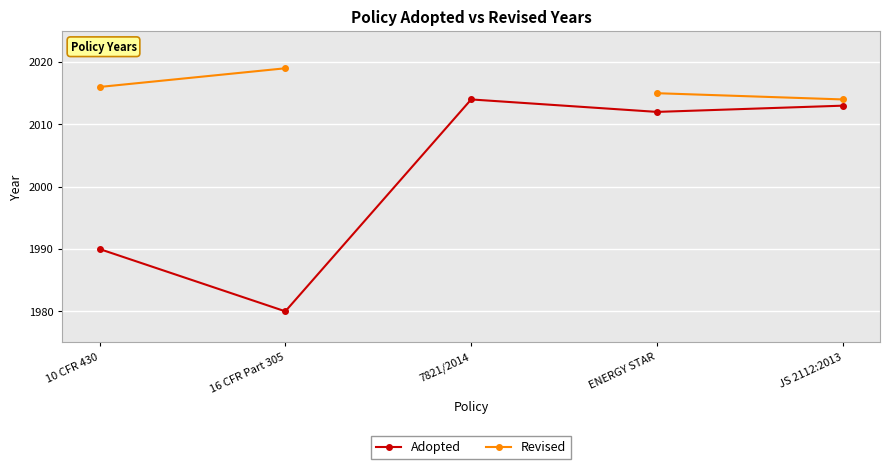

True or false: Revised and Adopted cross at least once.

False